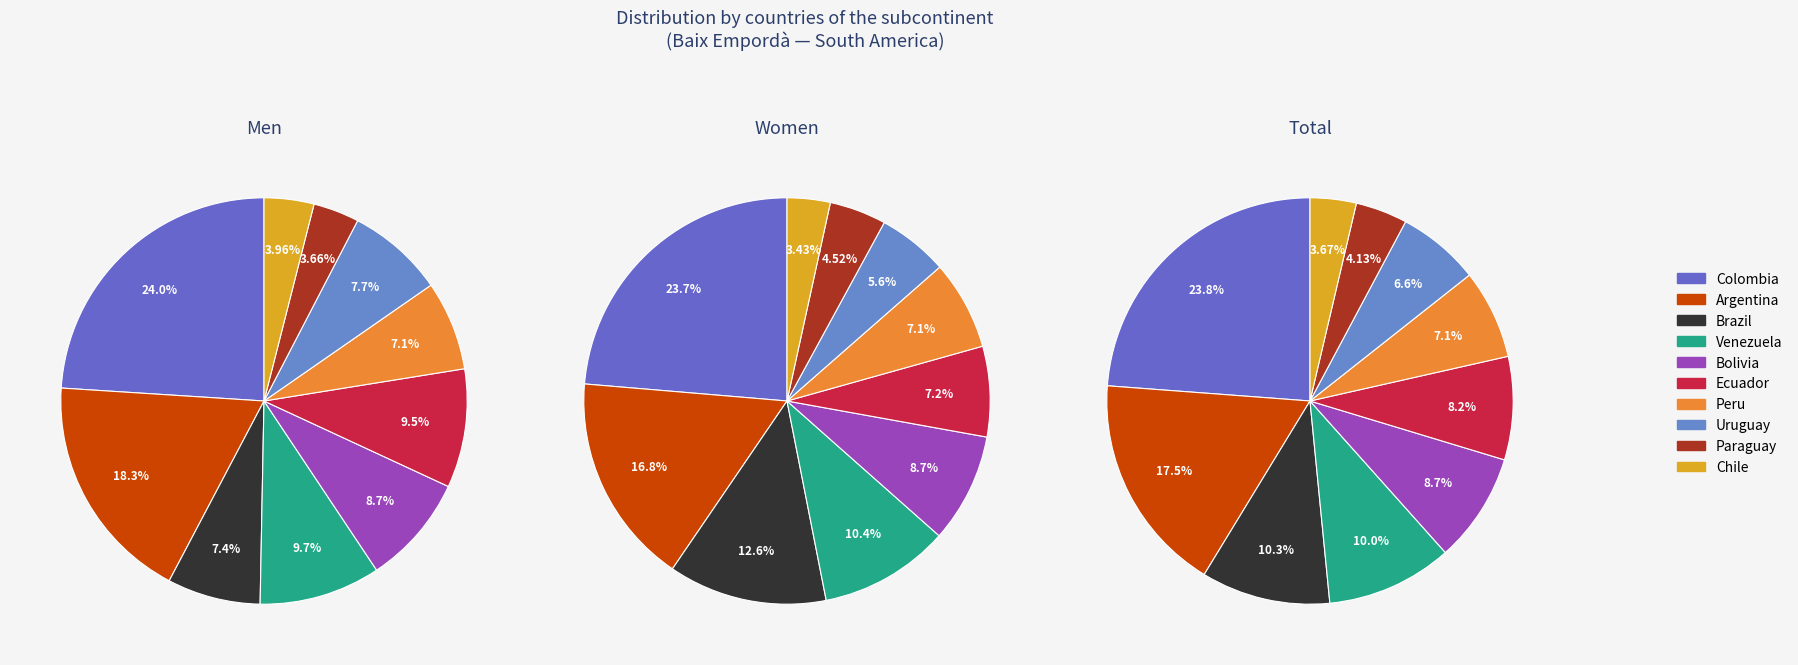

To the nearest percent, what is the difference between the Paraguay and Venezuela slice percentages?

6%